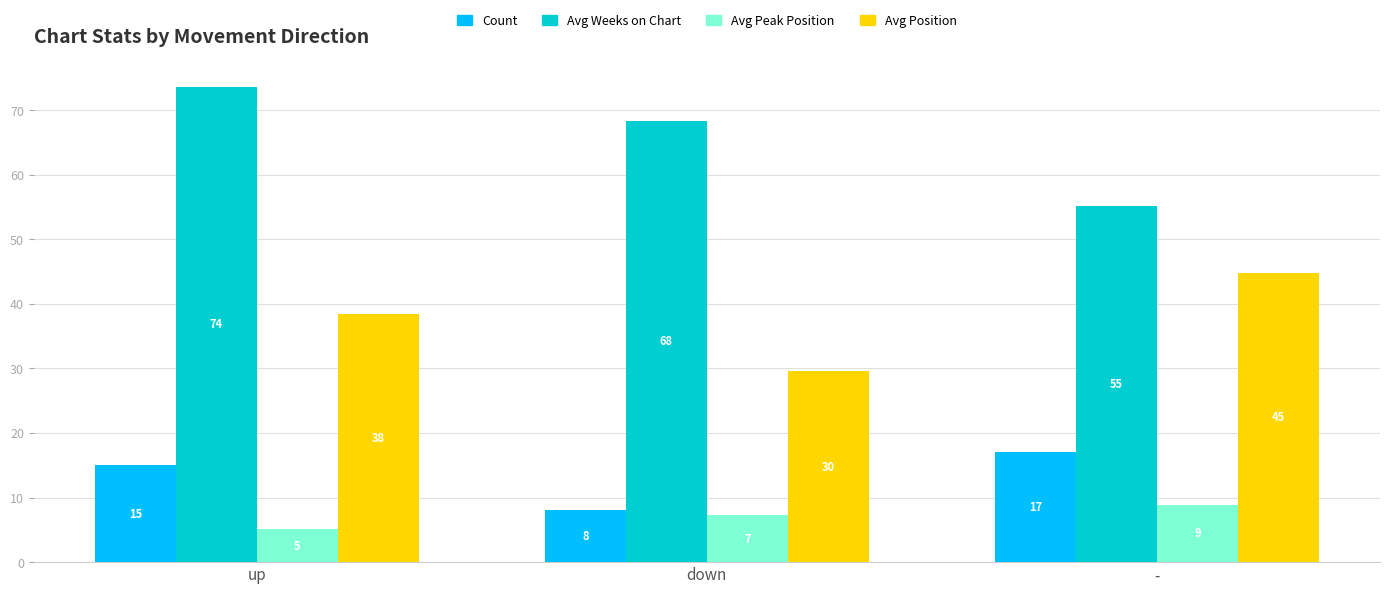

What are all the series names shown in the legend?

Count, Avg Weeks on Chart, Avg Peak Position, Avg Position